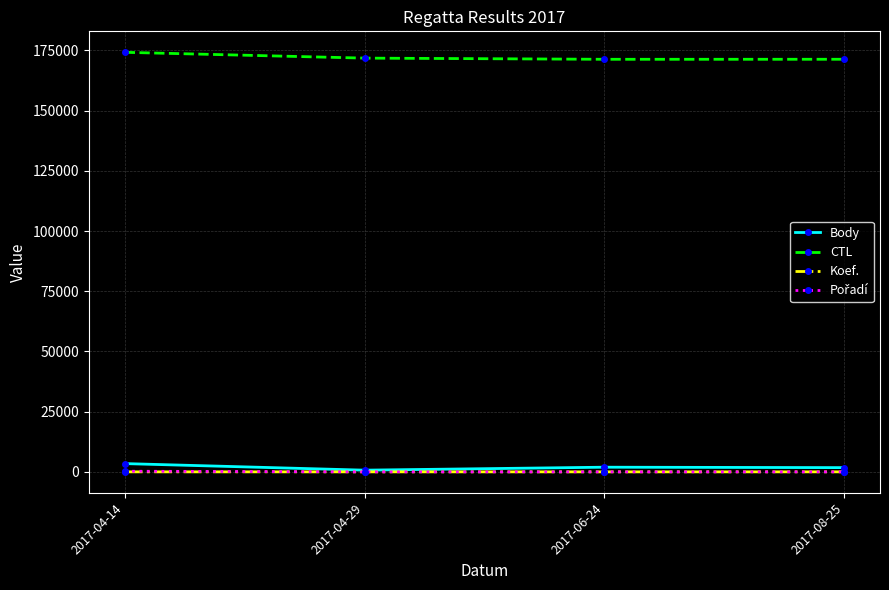

What is the label of the 1st point from the right?

2017-08-25